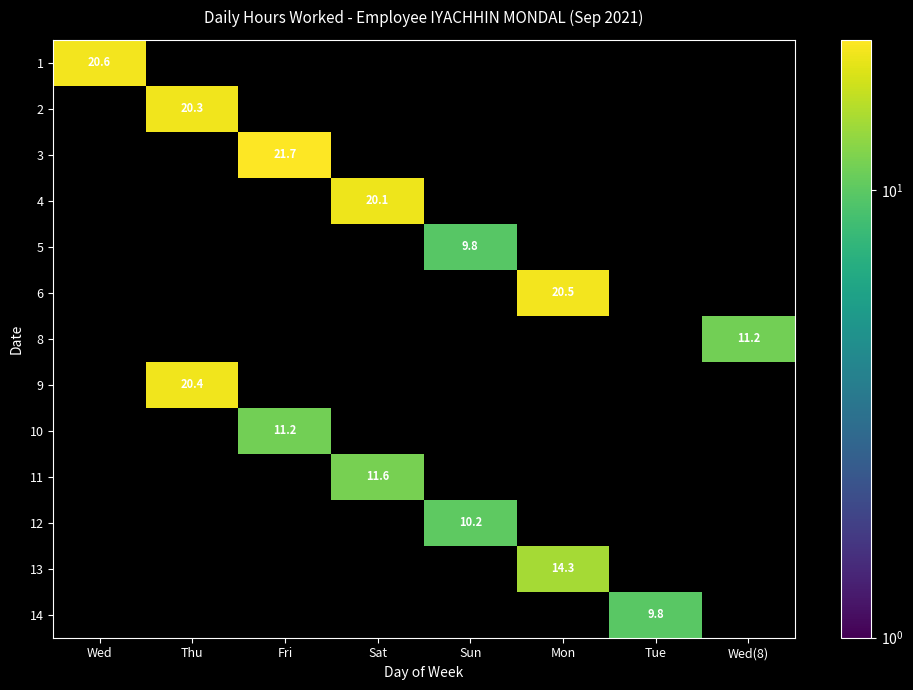

How many series are shown in this chart?

13